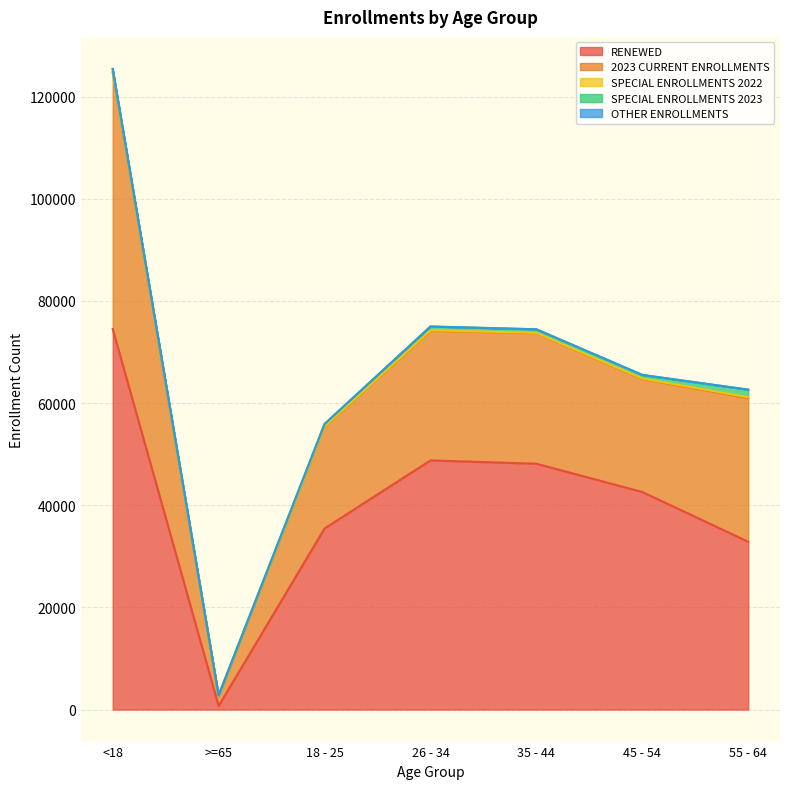

Which series has the largest range (max minus min)?

RENEWED